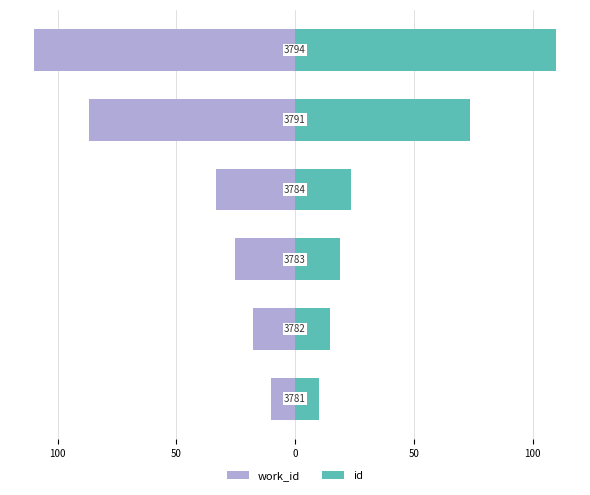

Reading left to right, list all the values displayed in this chart.

work_id: 150=-10.0	100=-17.7	50=-25.4	0=-33.1	50=-86.9	100=-110.0
id: 150=10.0	100=14.5	50=19.1	0=23.6	50=73.6	100=110.0